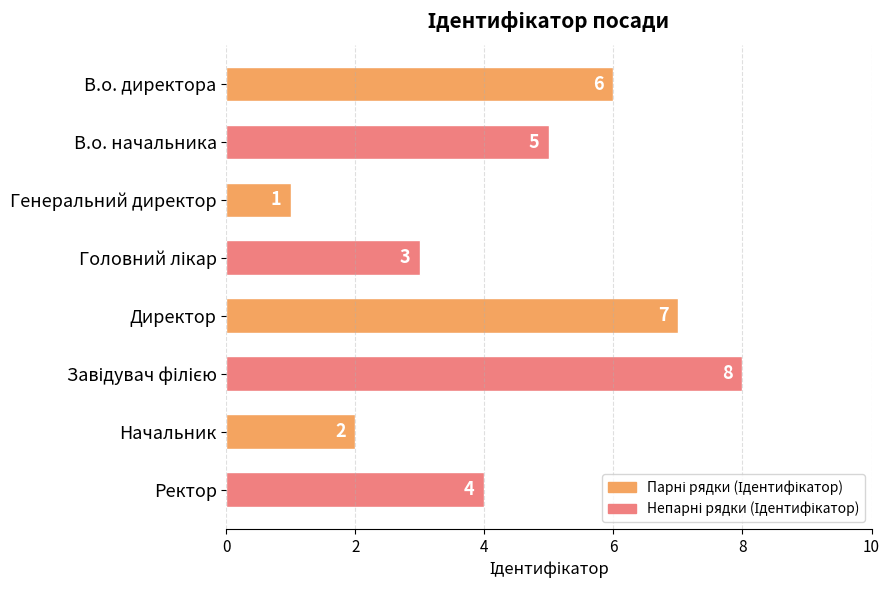

What is the sum of all values?

36